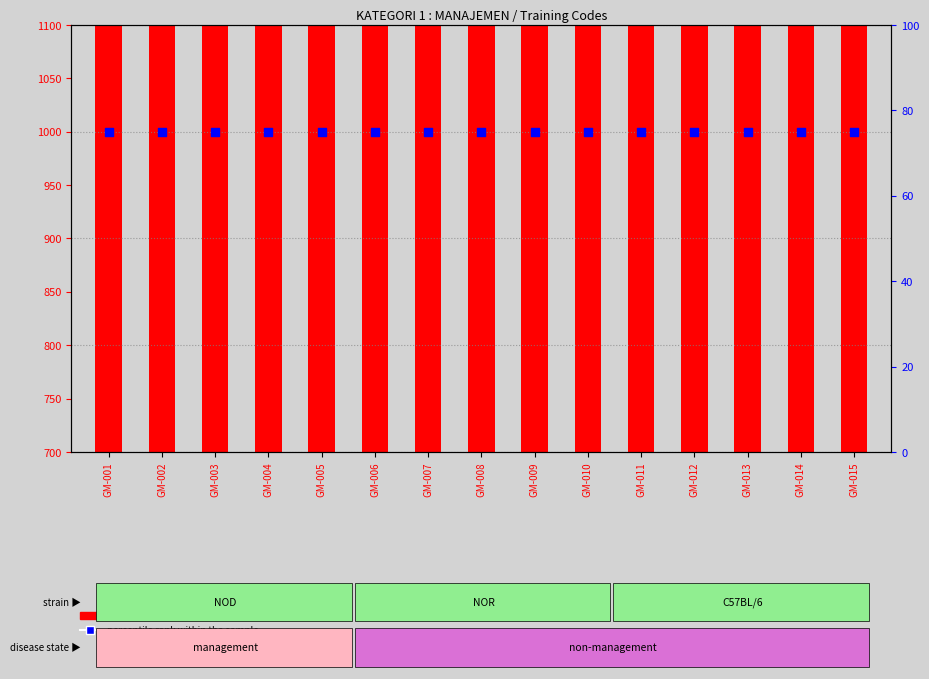

Is the value of count at GM-009 greater than the value of percentile rank within the sample at GM-014?

Yes